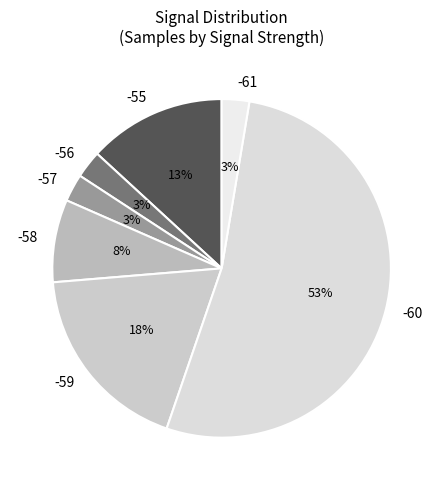

Combined, do -59 and -61 account for over 50%?

No